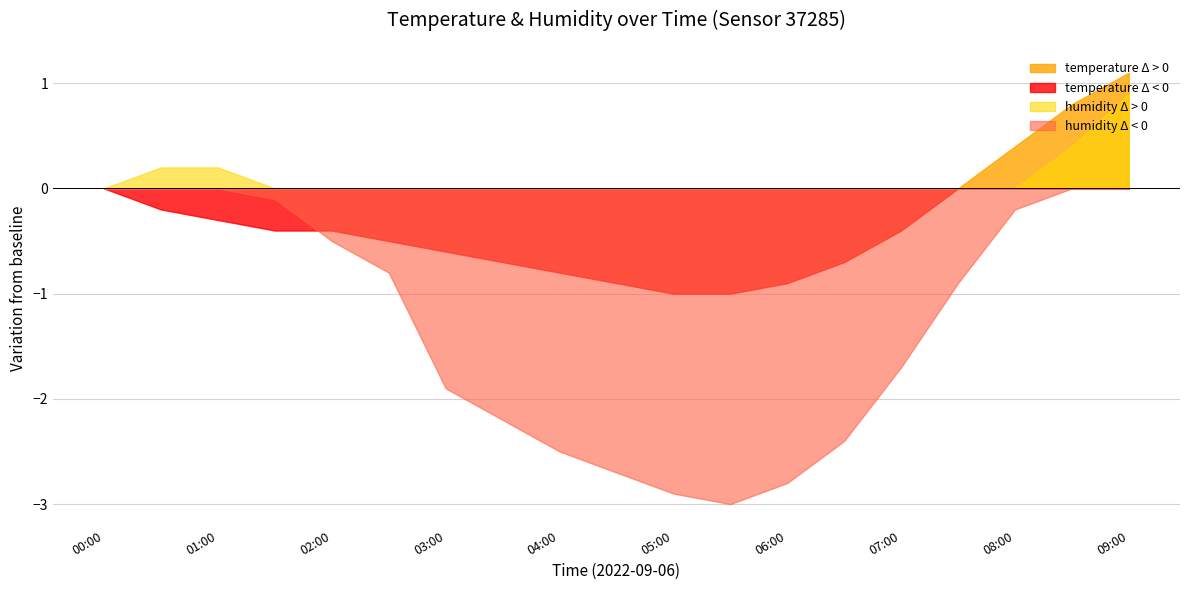

Count the number of categories in the chart.

19